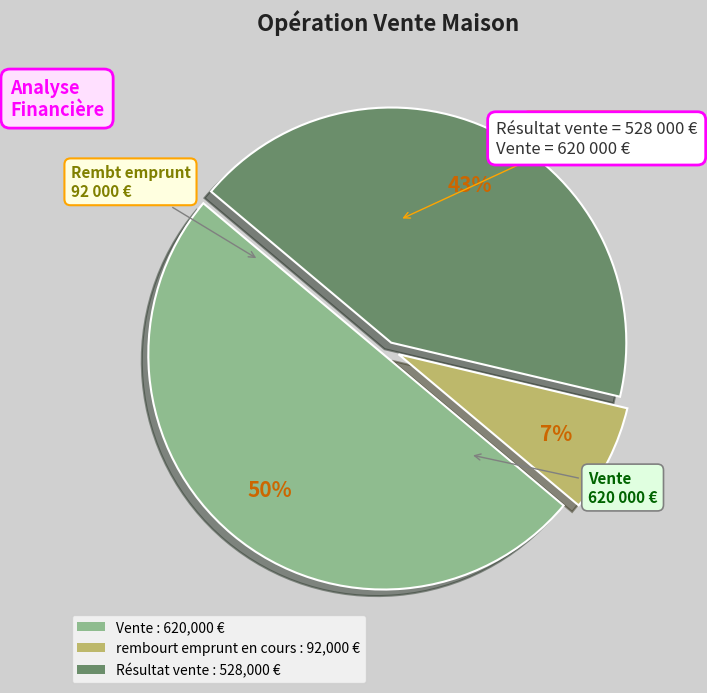

Is it true that Résultat vente is 34% of the pie?

False